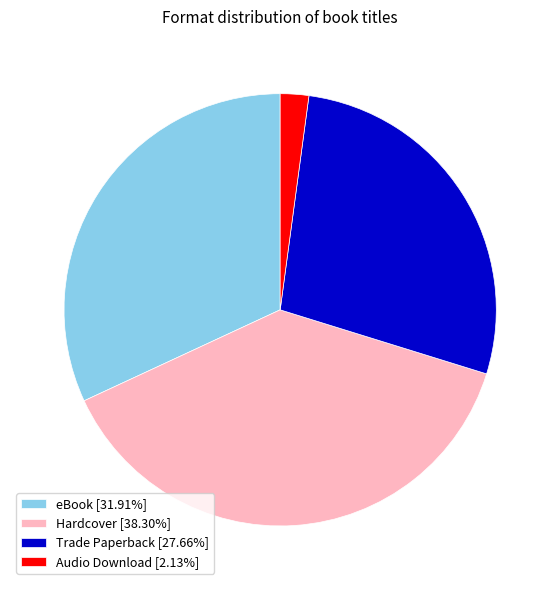

Do Trade Paperback [27.66%] and eBook [31.91%] together represent more than half of the pie?

Yes